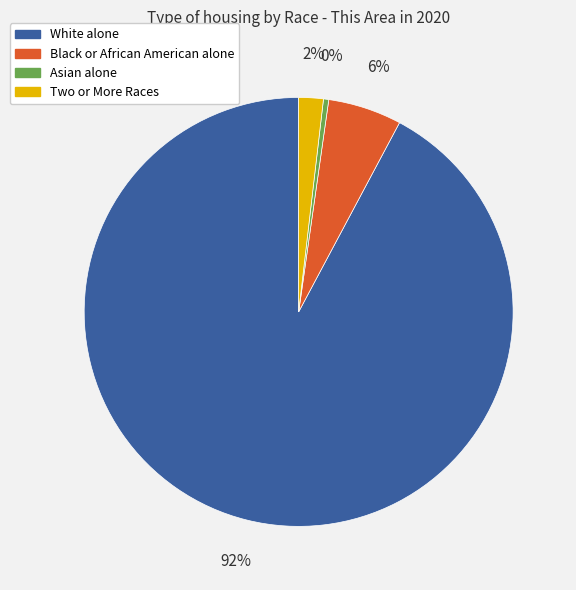

How many slices are in this pie chart?

4